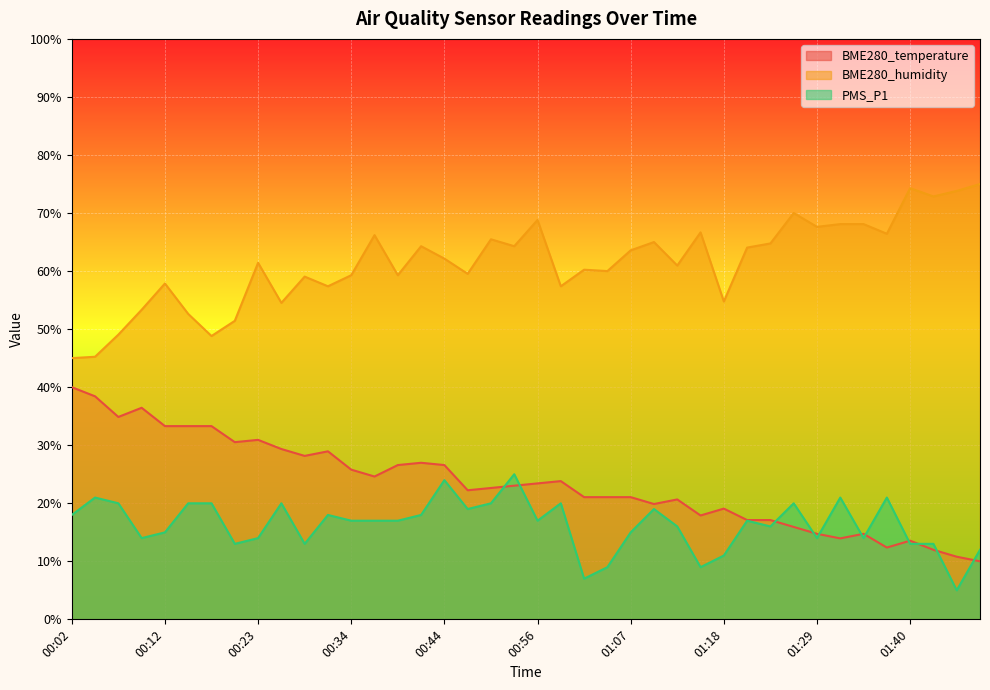

Rank the series by their maximum value, from lowest to highest.

PMS_P1, BME280_temperature, BME280_humidity